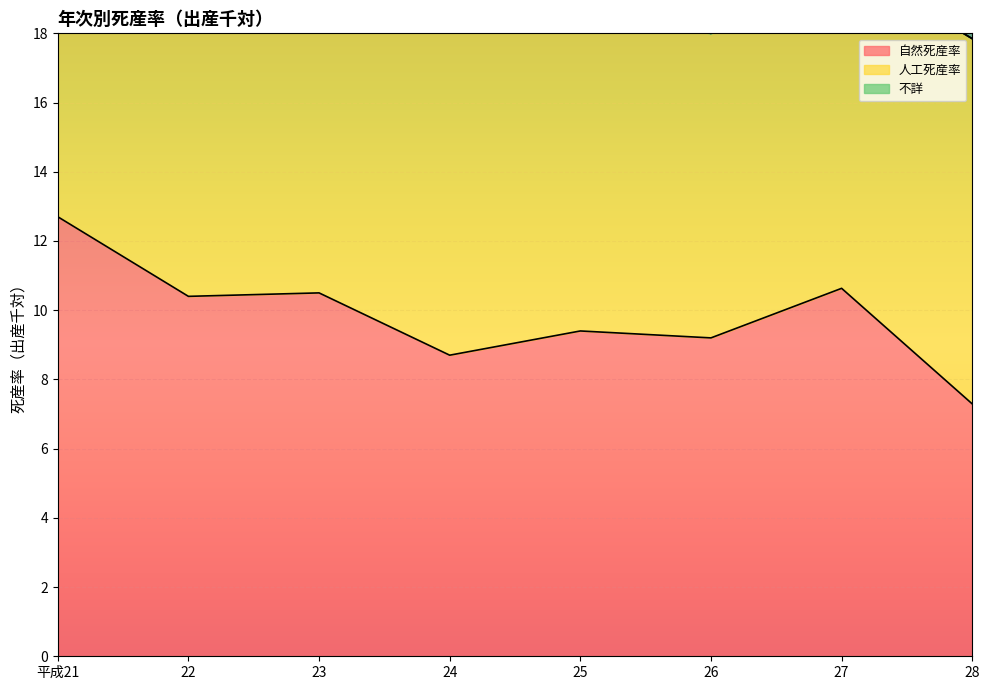

At which label does 自然死産率 reach its minimum?

28